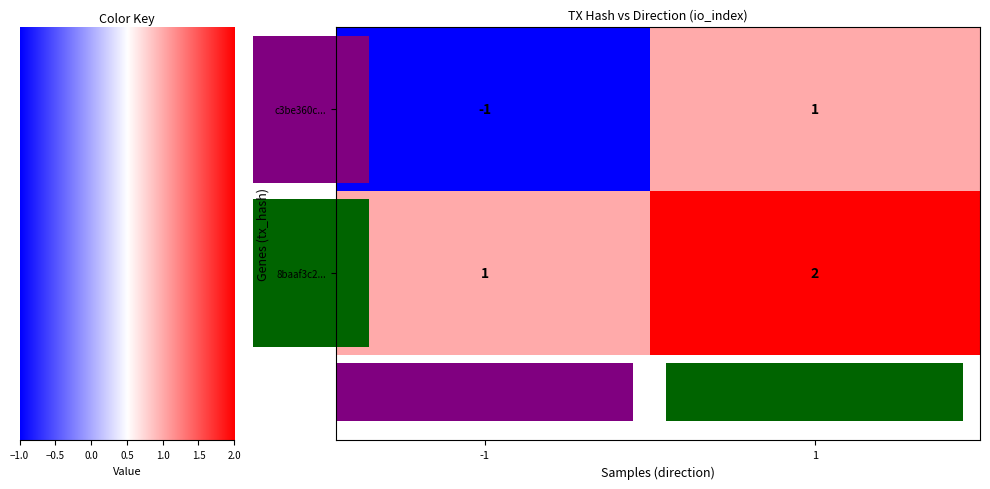

What is the sum of all 8baaf3c2484c949a2aa63a0aa5fabe027746e85 values?

3